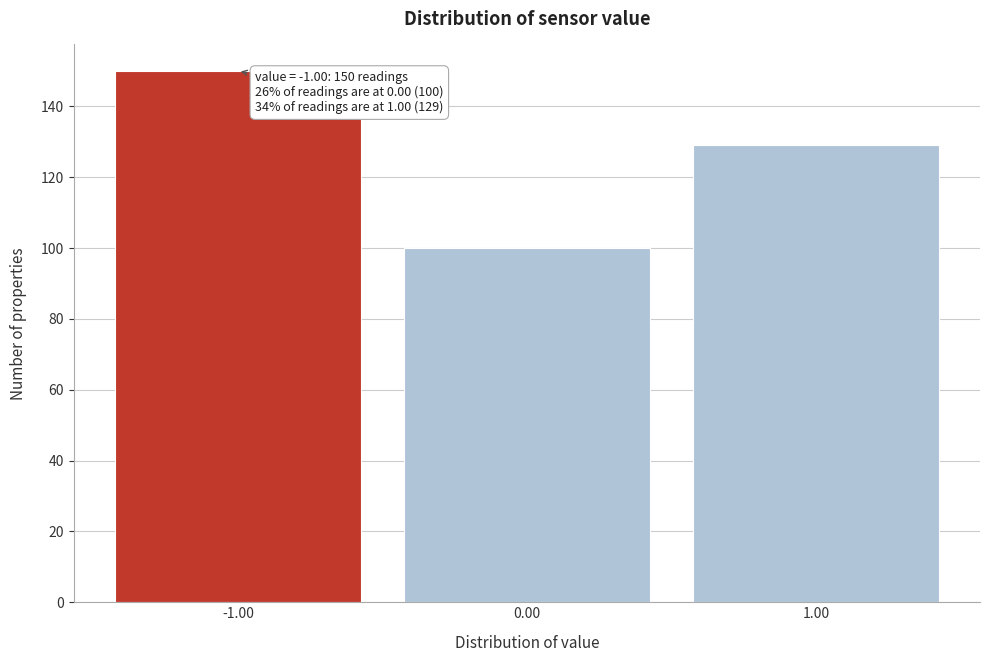

Over which range of the x-axis is the bar tallest?

-1.5 to -0.5